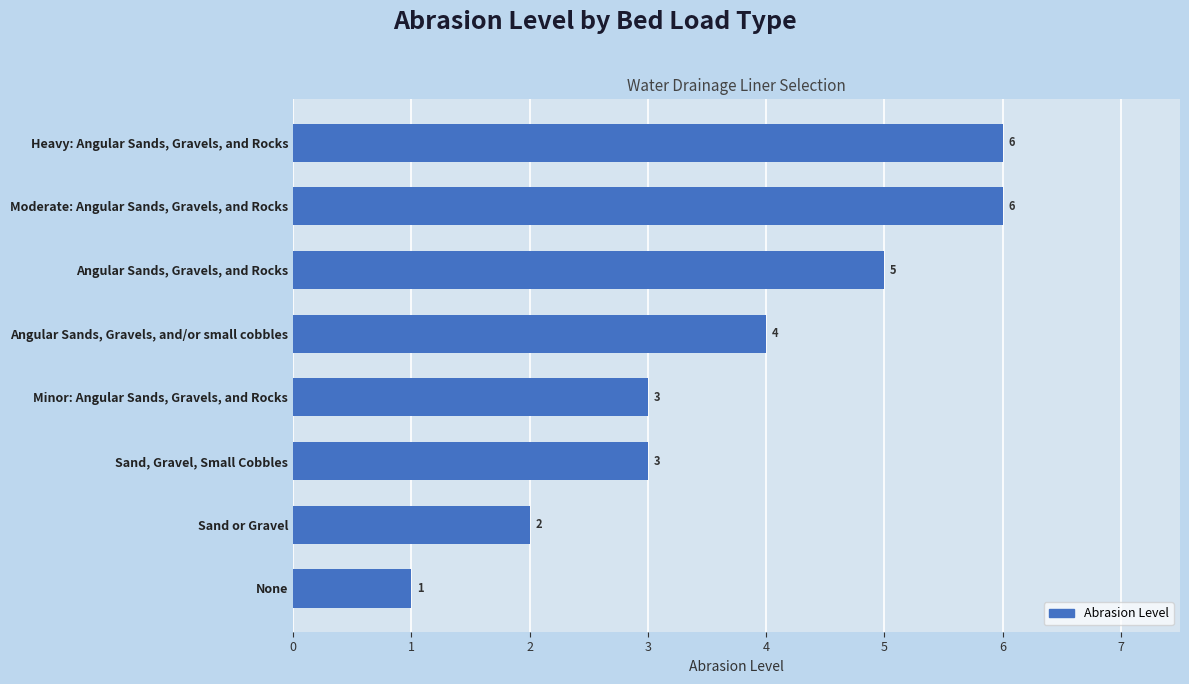

How many values are between 3 and 6?

6